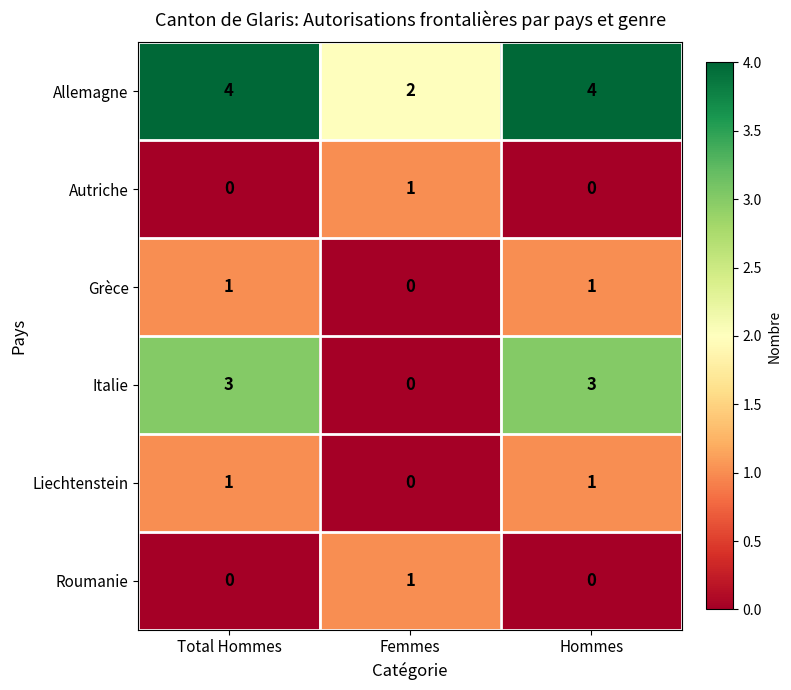

What is the sum of the Italie values at Hommes and Total Hommes?

6